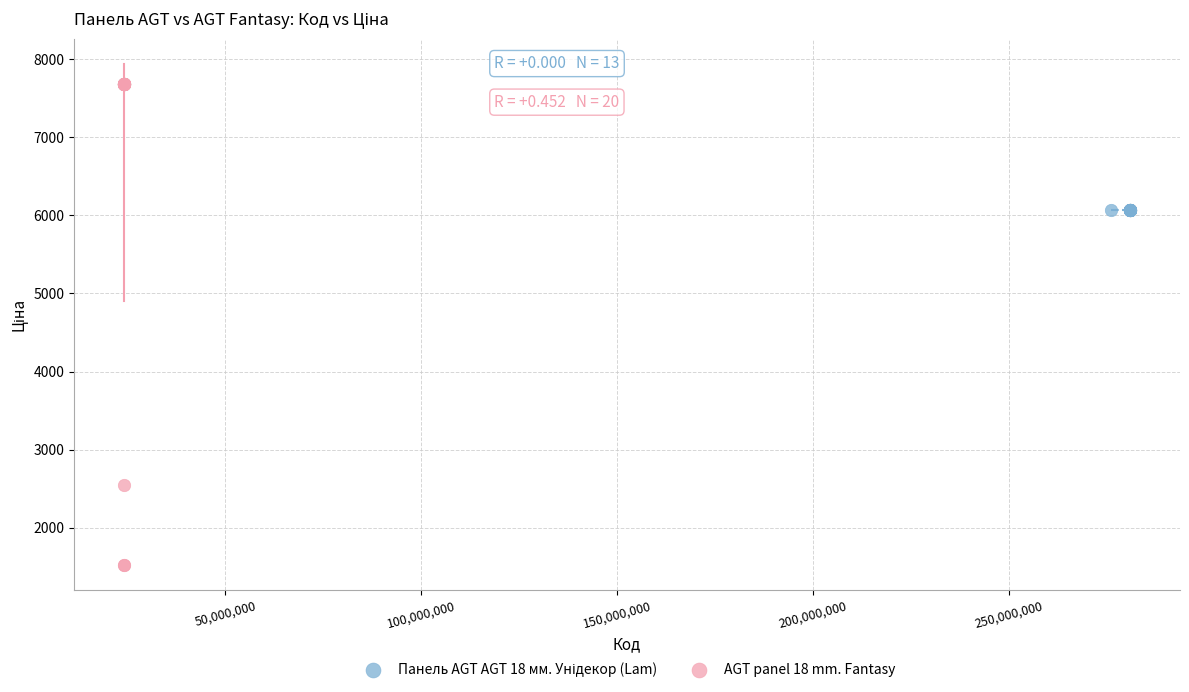

Which series contains the highest Y value?

AGT panel 18 mm. Fantasy